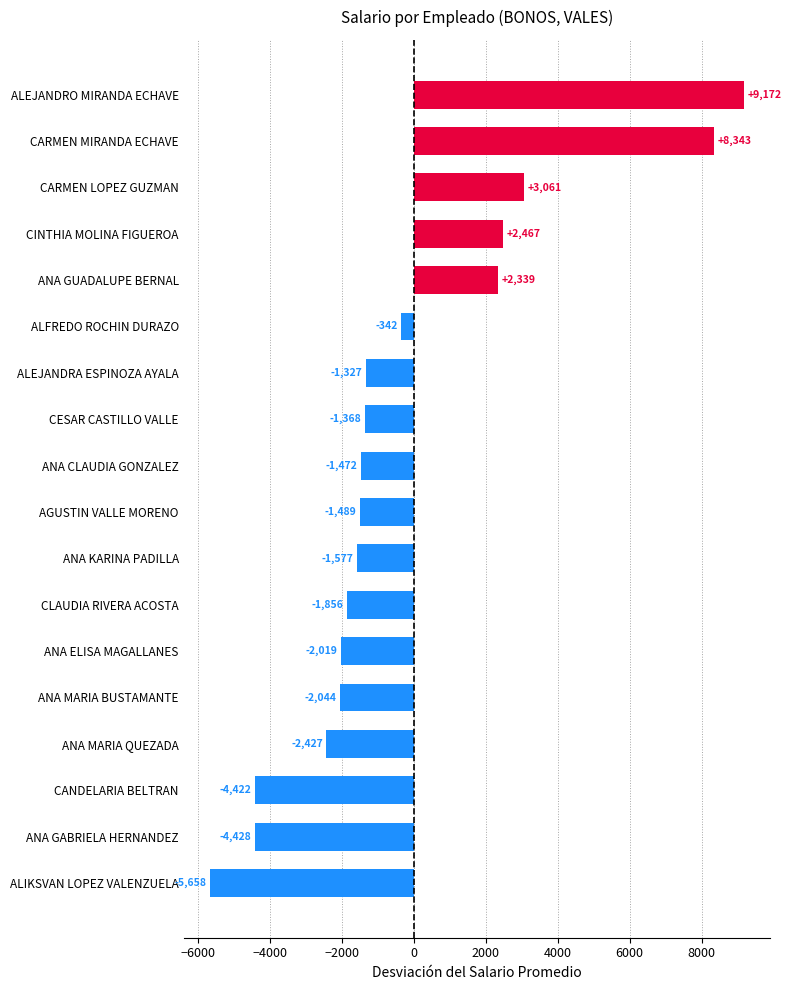

Which category has the lowest value across all series?

ALIKSVAN LOPEZ VALENZUELA